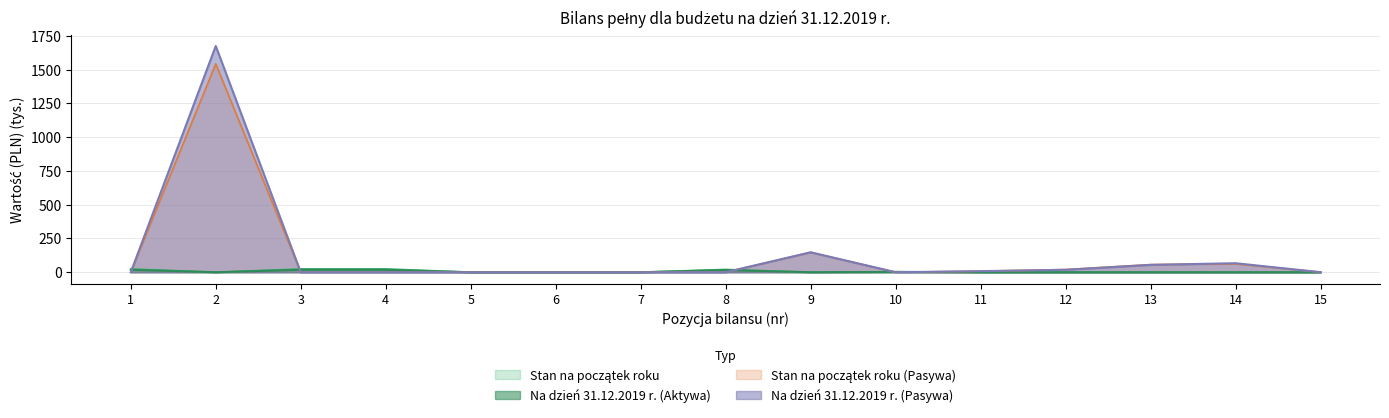

Which series changed the most between 5 and 13?

Stan na początek roku (Pasywa)